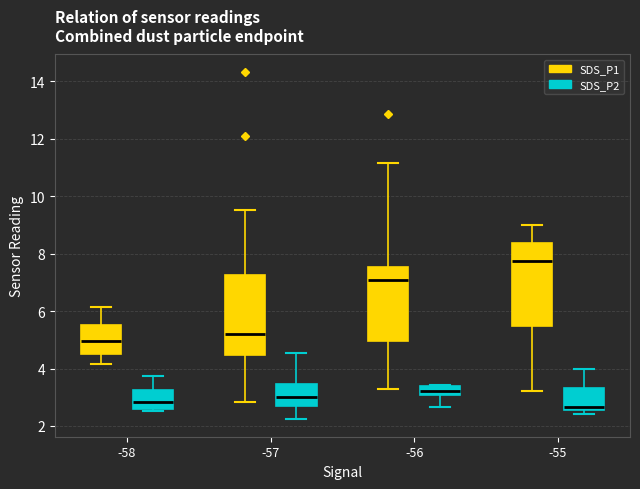

Where does the lower whisker of the box for -57 (SDS_P1) end on the y-axis? The values are not printed on the chart, so give them approximately, as read against the axis.

2.8